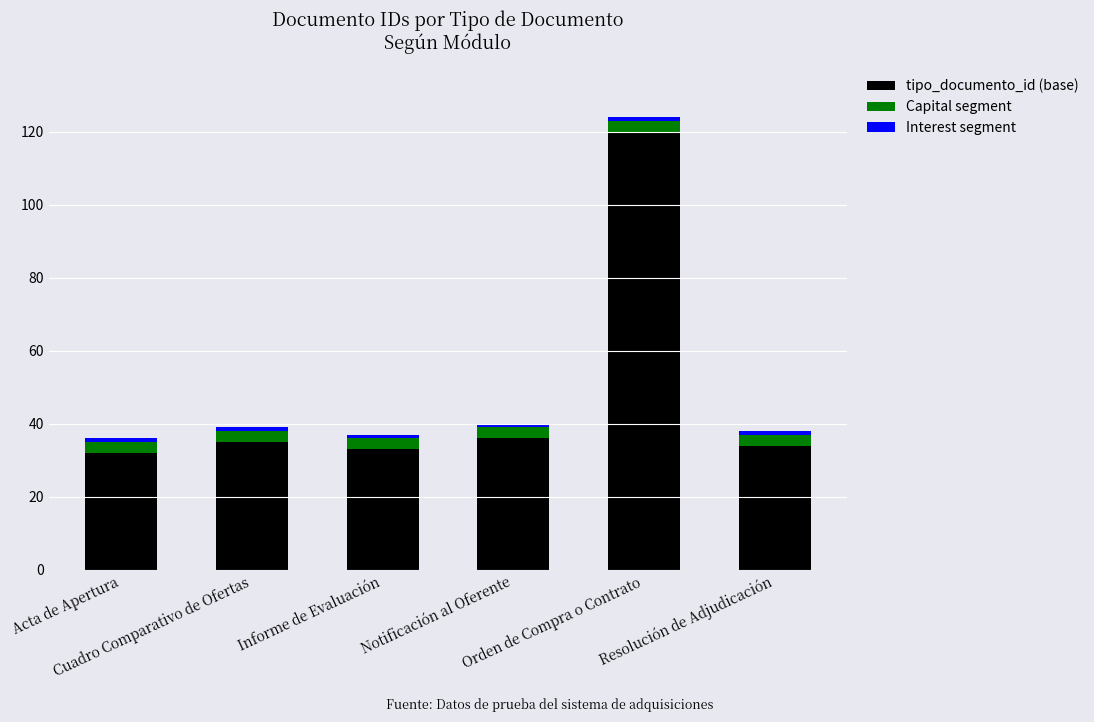

What is the maximum value for tipo_documento_id (base)?

120